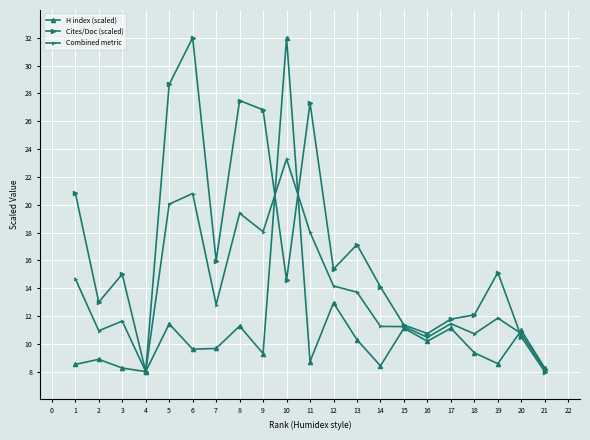

What is the value of the Cites/Doc (scaled) point at the 9th from the left?

26.8